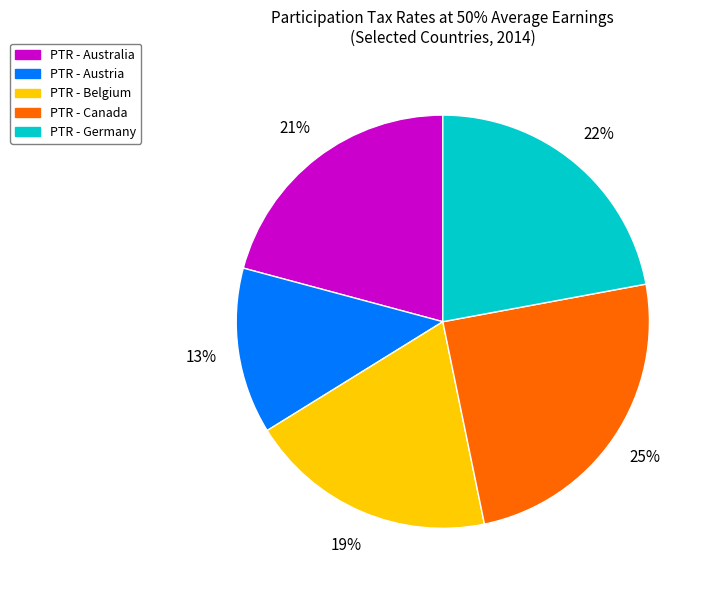

Is there a majority slice in this chart?

No